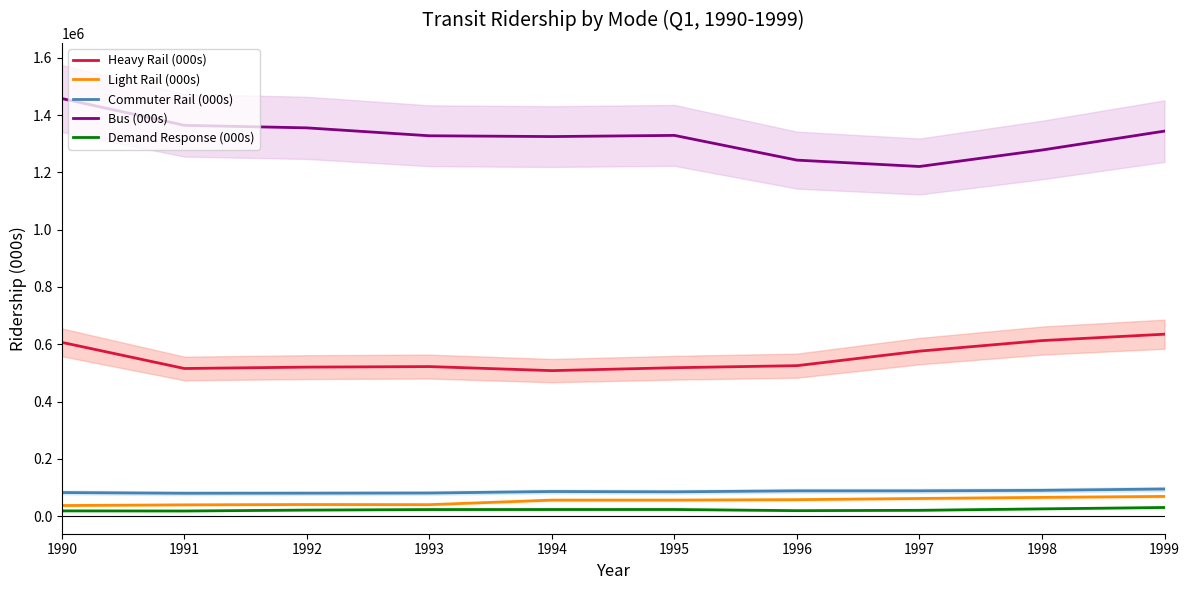

Count the number of data series in this chart.

5